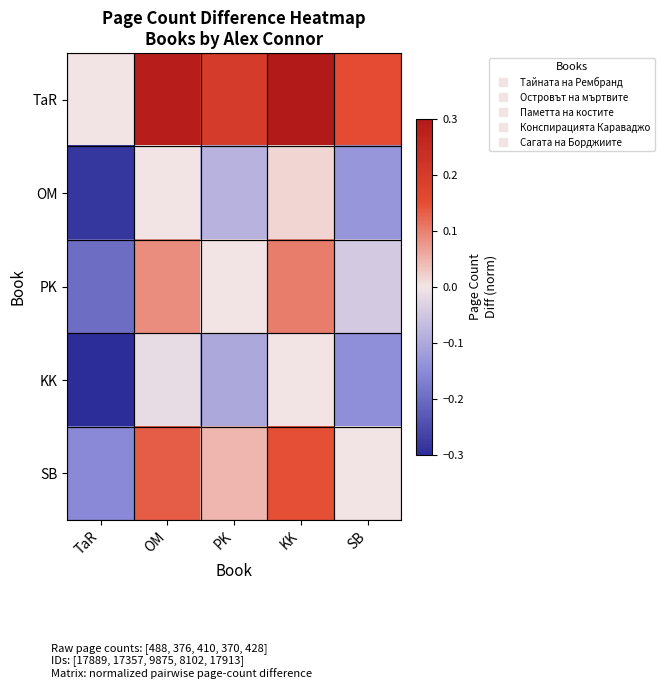

What is the maximum value shown in the chart?

0.3